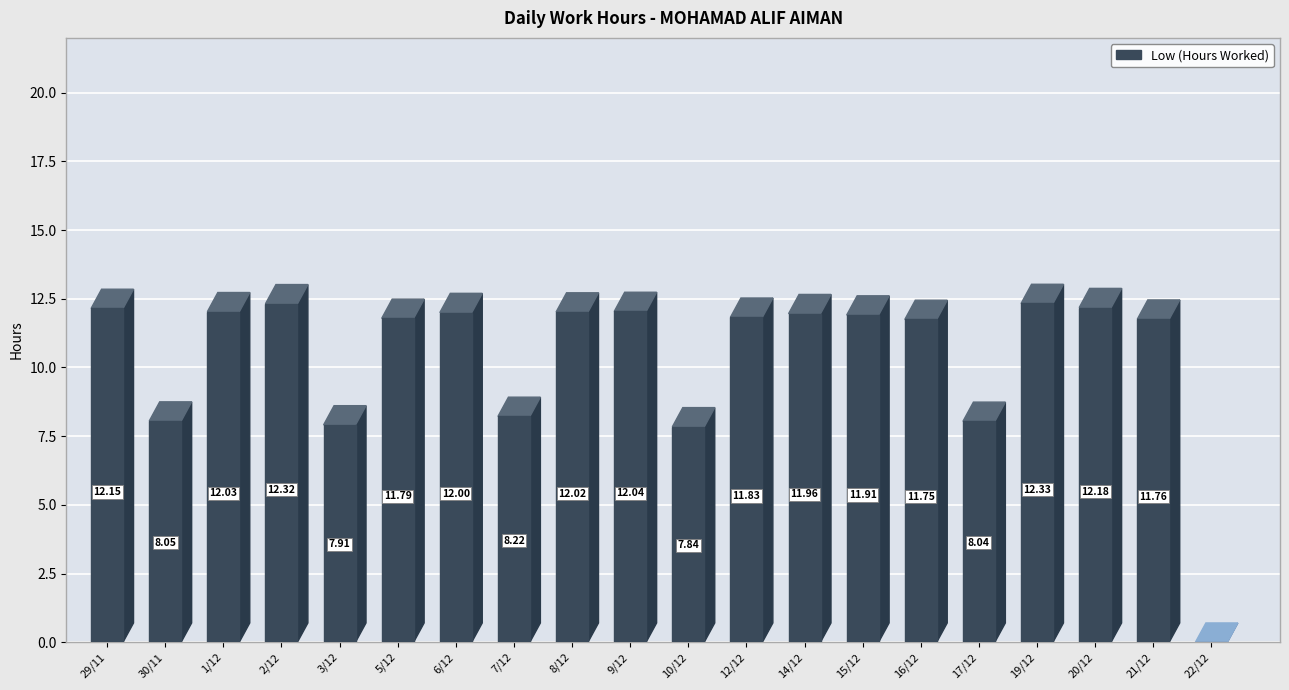

Where does the data first go above 11?

29/11